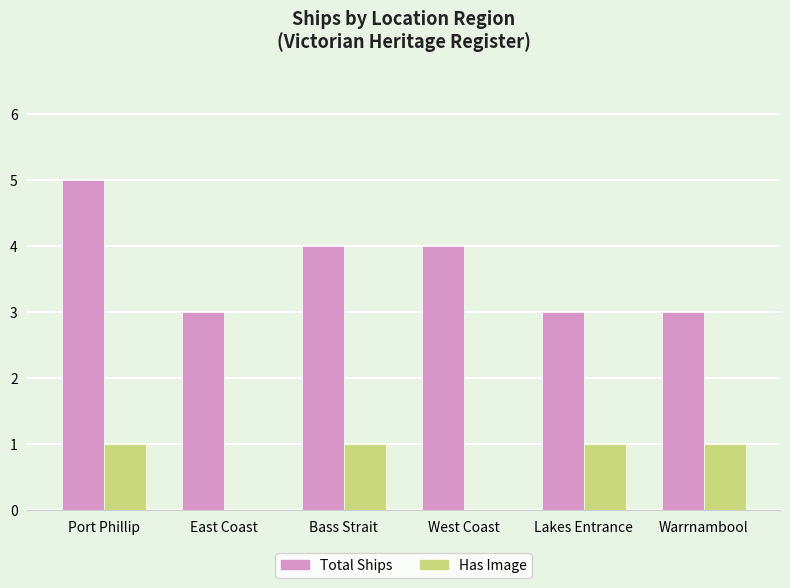

What value does the Has Image series have at Lakes Entrance?

1